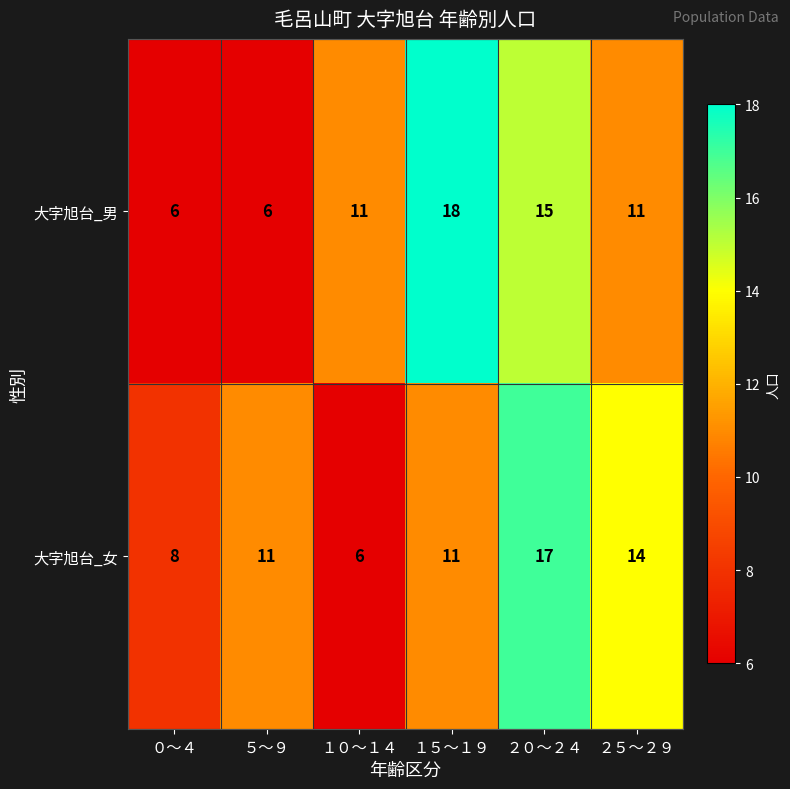

The 大字旭台_男 series shows 2 at ５～９. True or false?

False